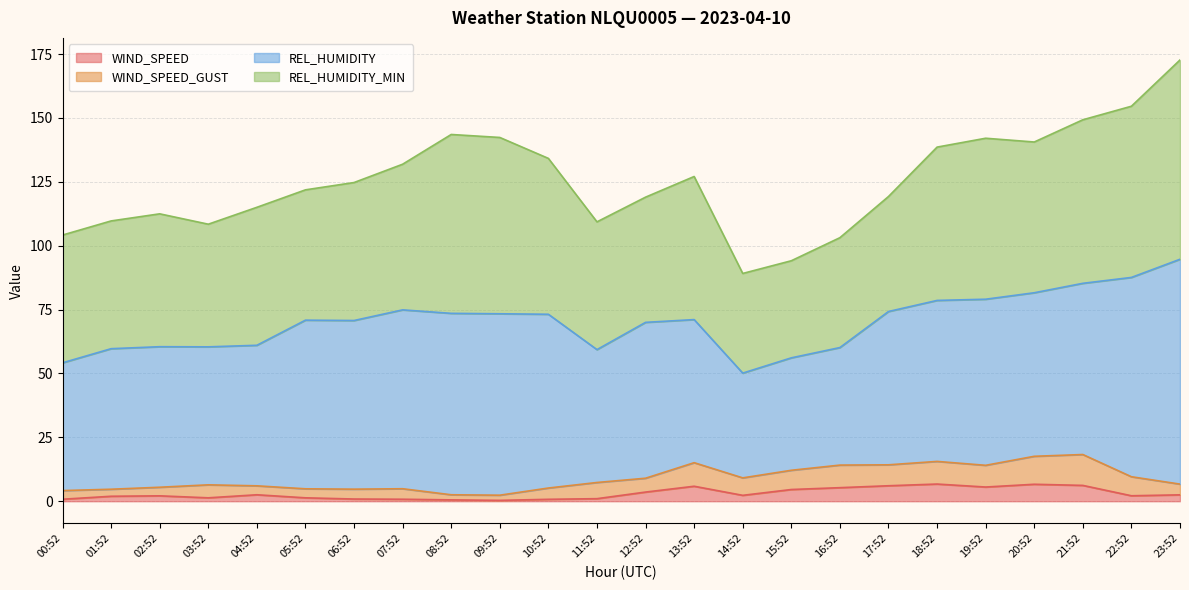

True or false: WIND_SPEED_GUST and WIND_SPEED cross at least once.

False